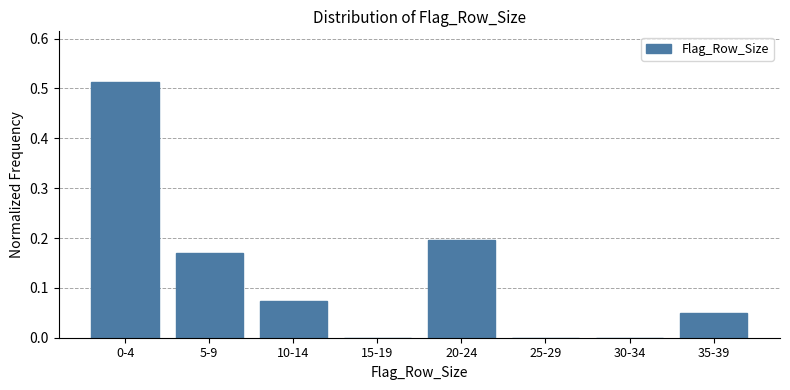

What is the sum of the values at 35-39 and 0-4?

0.6